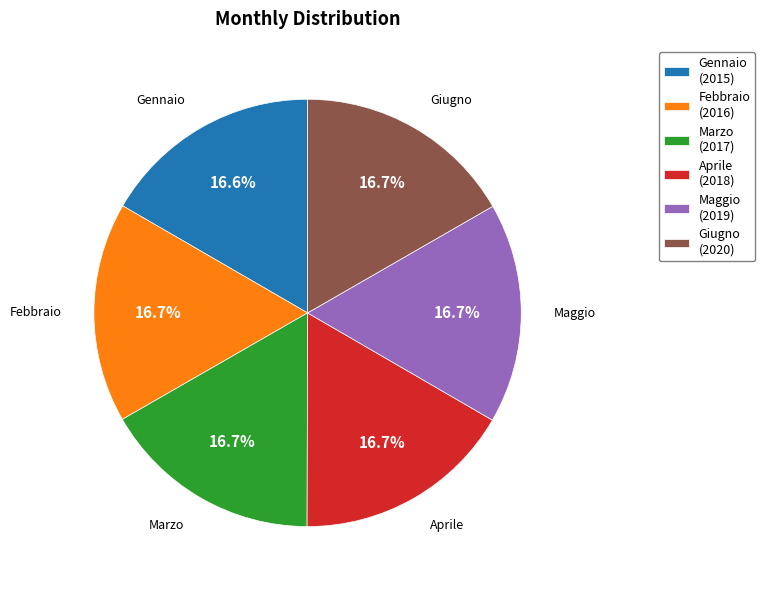

Count the number of slices in the pie.

6